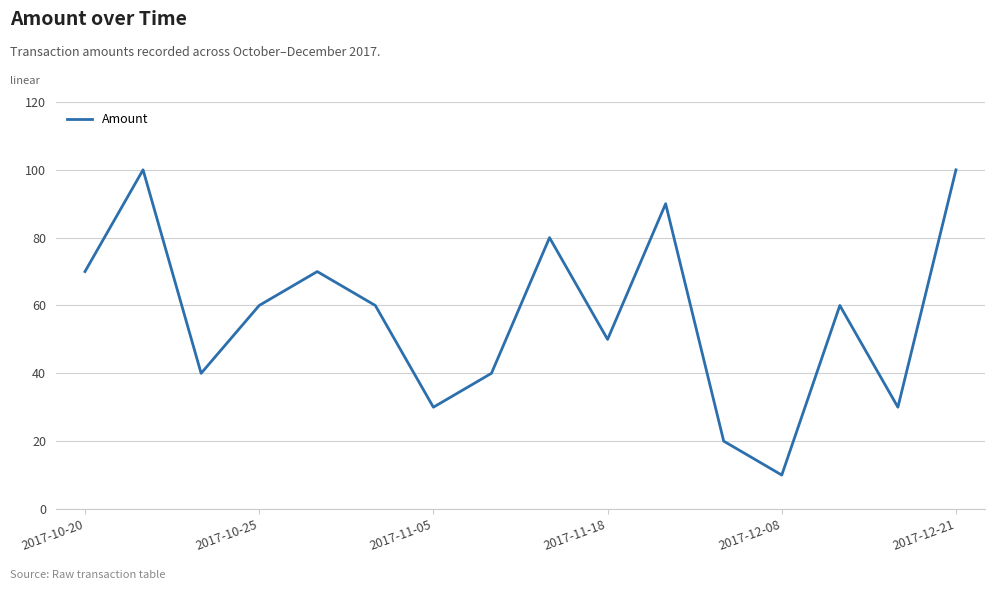

What is the smallest value displayed?

10